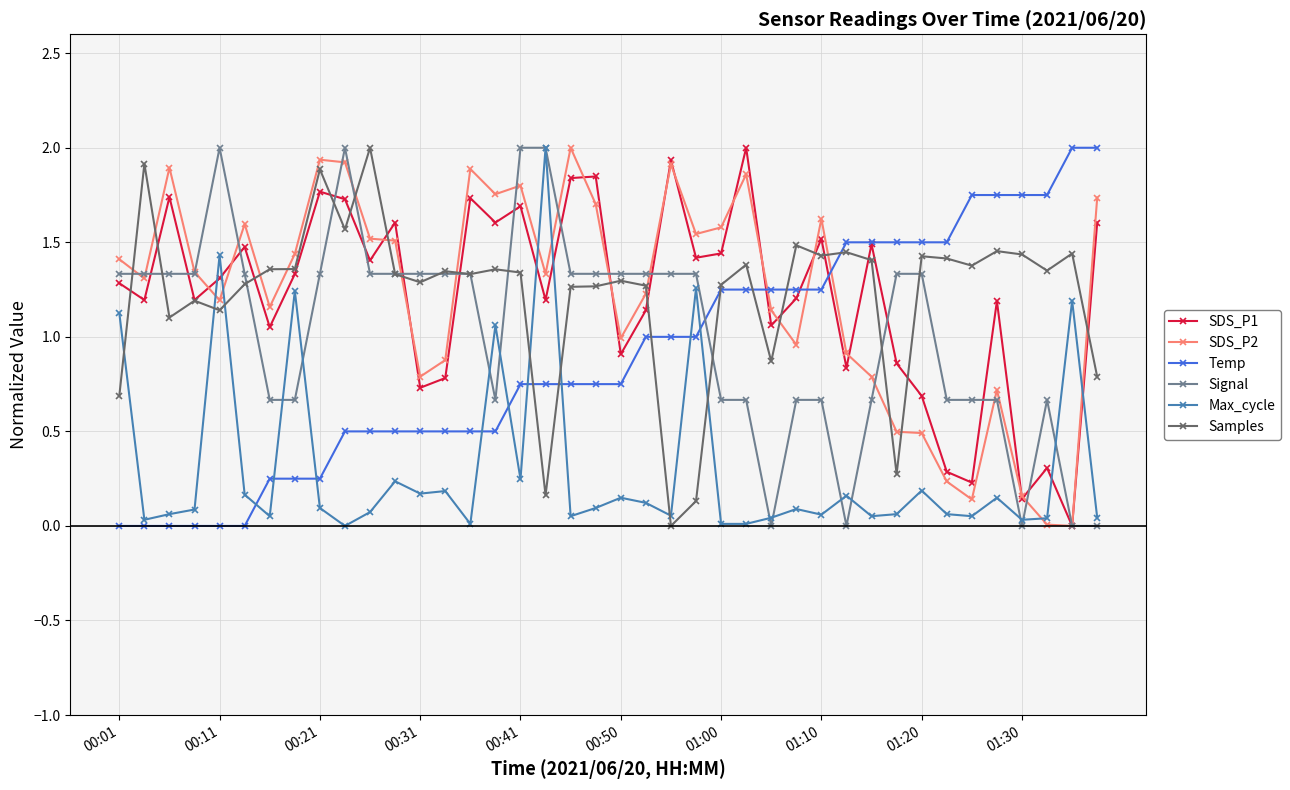

True or false: SDS_P2 and Samples intersect in this chart.

True